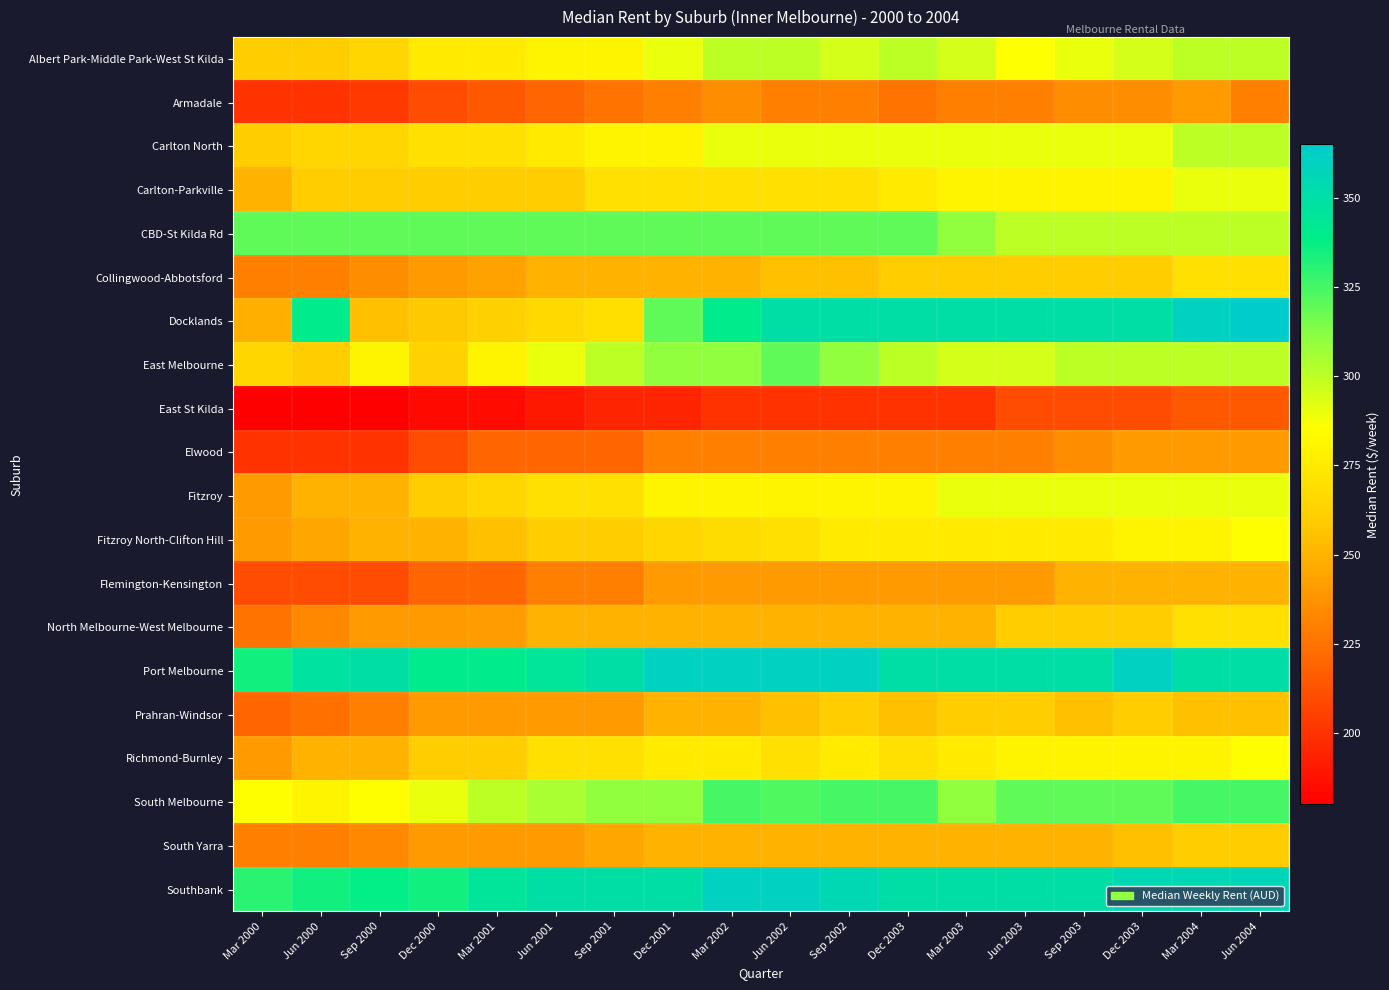

At which category does the chart reach its peak across all series?

Jun 2004